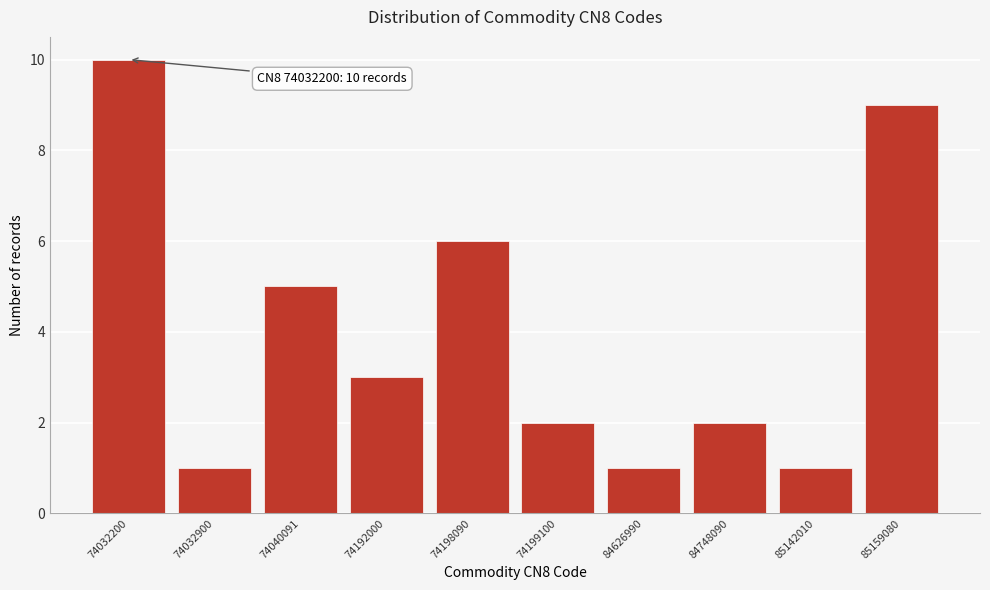

Reading left to right, transcribe all the data shown in this chart.

10	1	5	3	6	2	1	2	1	9